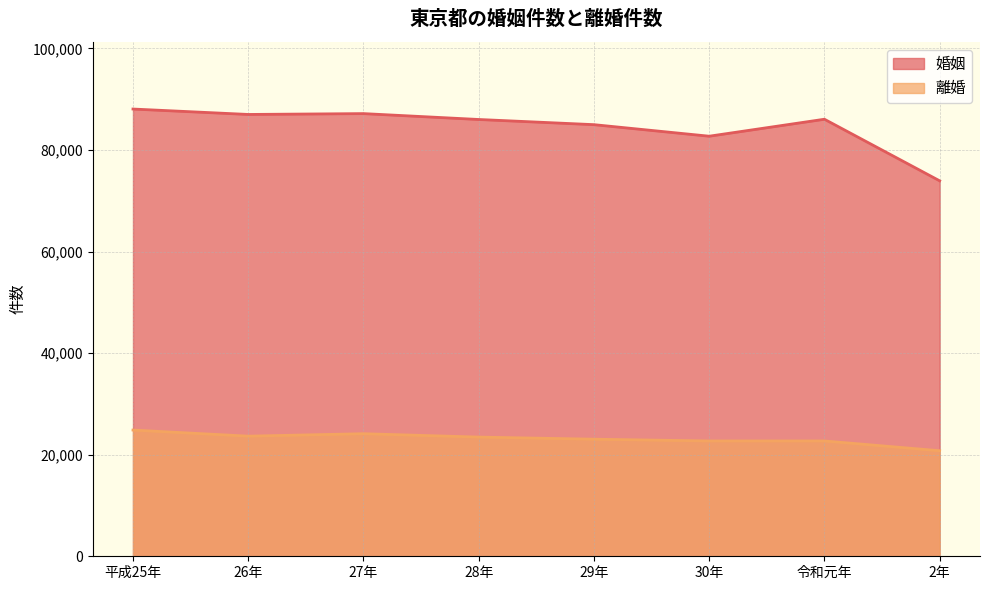

At which label does 婚姻 reach its peak?

平成25年